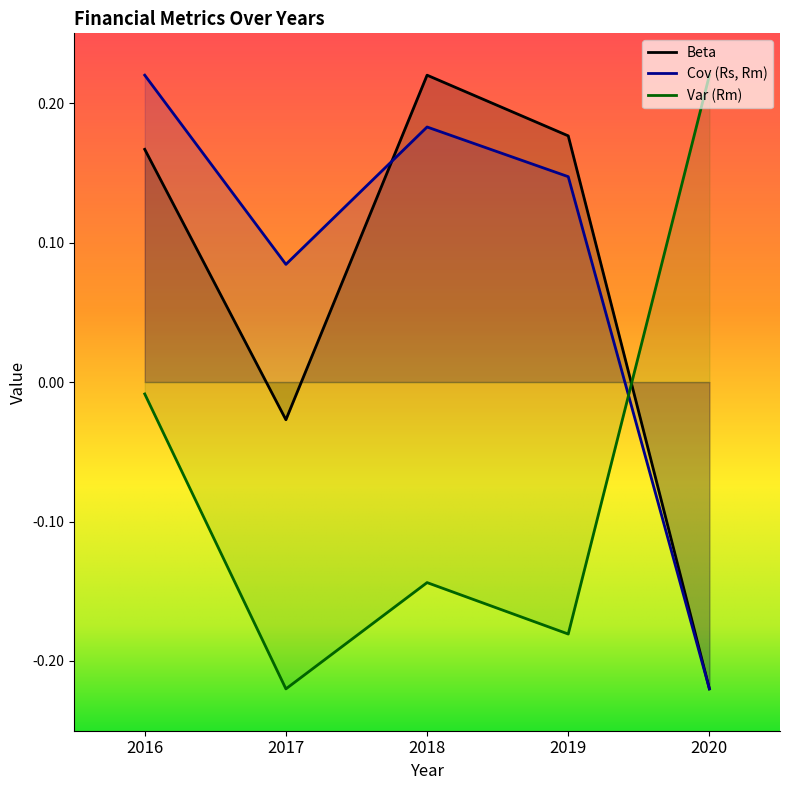

Read the Cov (Rs, Rm) value at 2017.

0.1